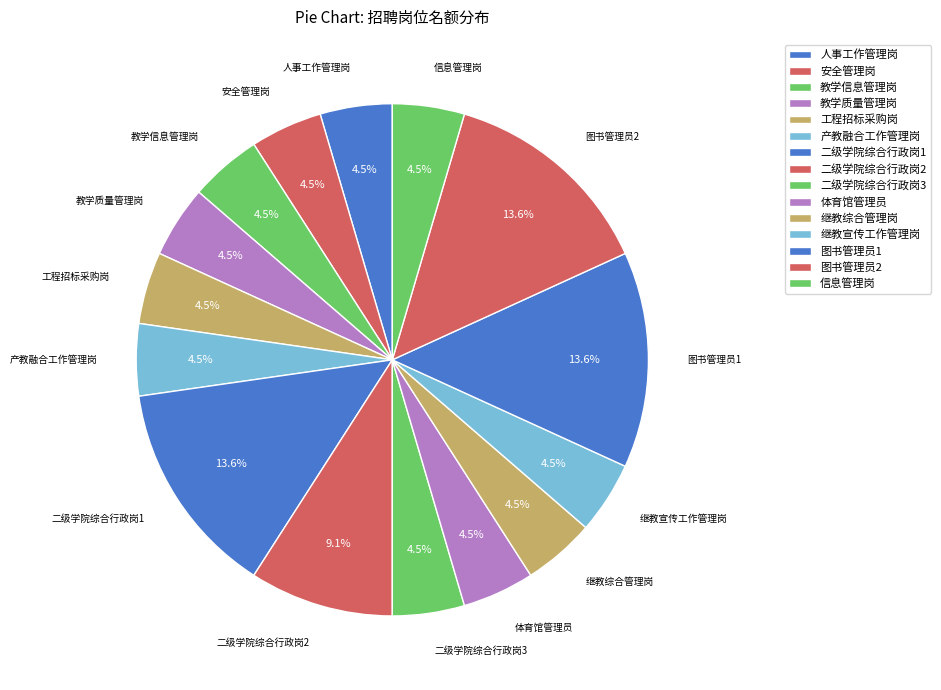

Rank the categories by value from lowest to highest.

人事工作管理岗, 安全管理岗, 教学信息管理岗, 教学质量管理岗, 工程招标采购岗, 产教融合工作管理岗, 二级学院综合行政岗3, 体育馆管理员, 继教综合管理岗, 继教宣传工作管理岗, 信息管理岗, 二级学院综合行政岗2, 二级学院综合行政岗1, 图书管理员1, 图书管理员2